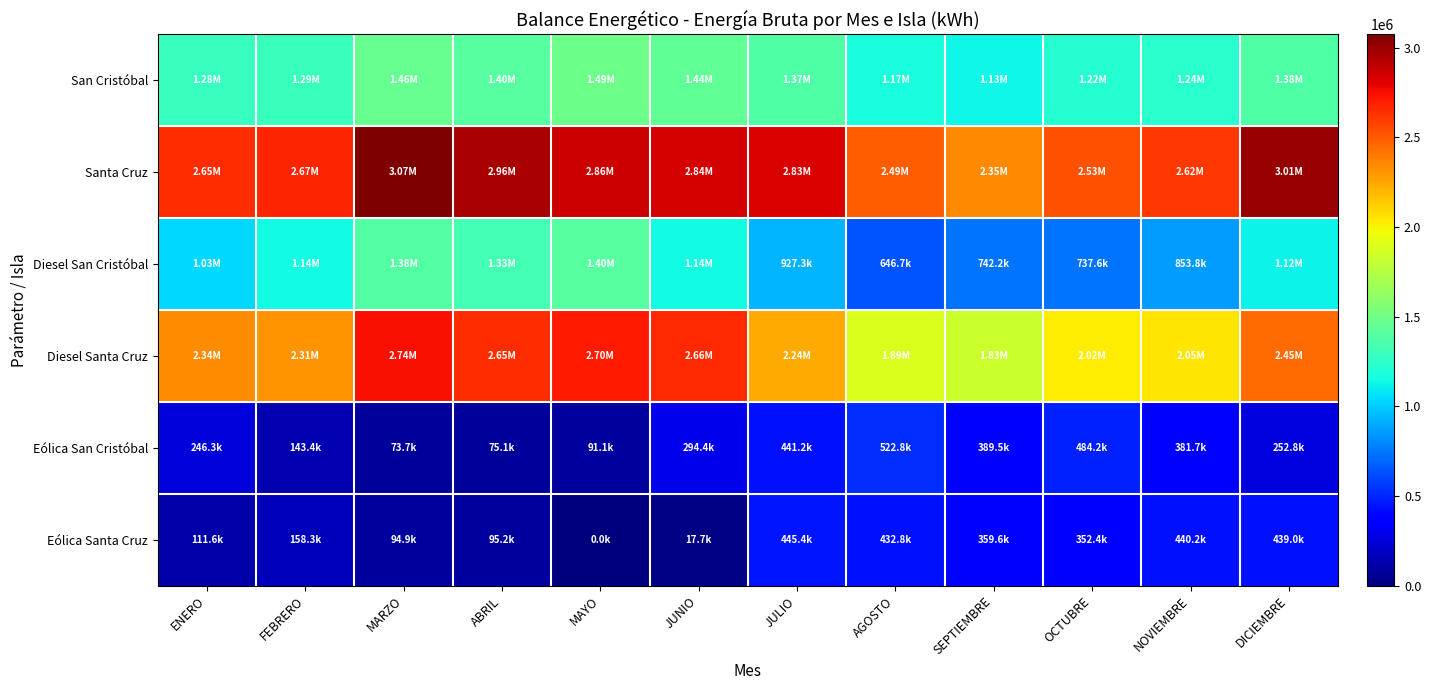

What is the total value across all series at NOVIEMBRE?

7576416.5